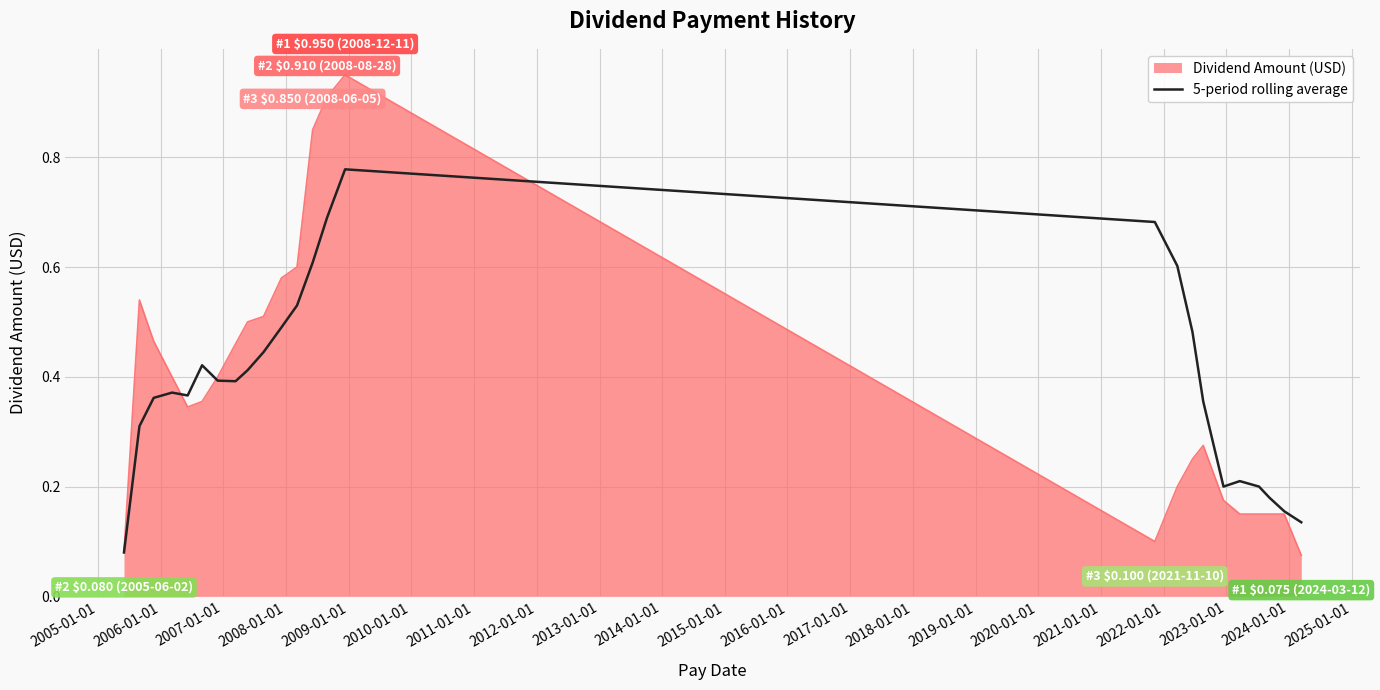

Count the number of data series in this chart.

2